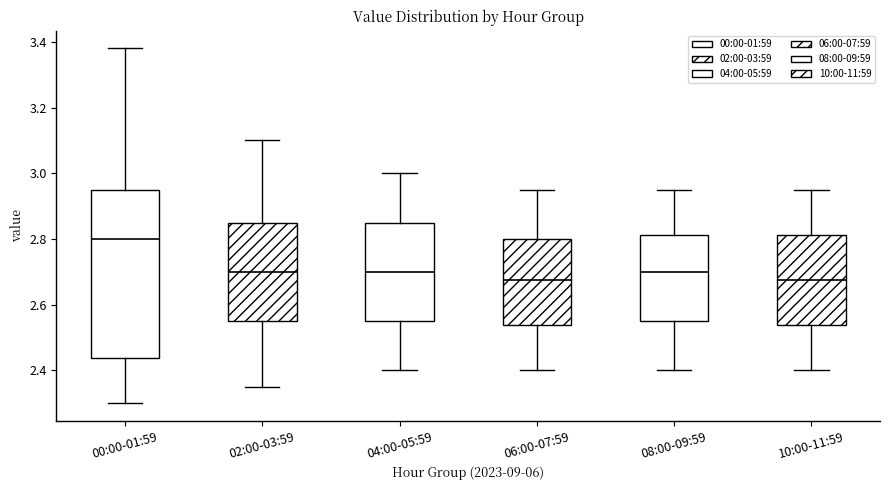

Where does the upper whisker of the box for 04:00-05:59 end on the y-axis? The values are not printed on the chart, so give them approximately, as read against the axis.

3.00